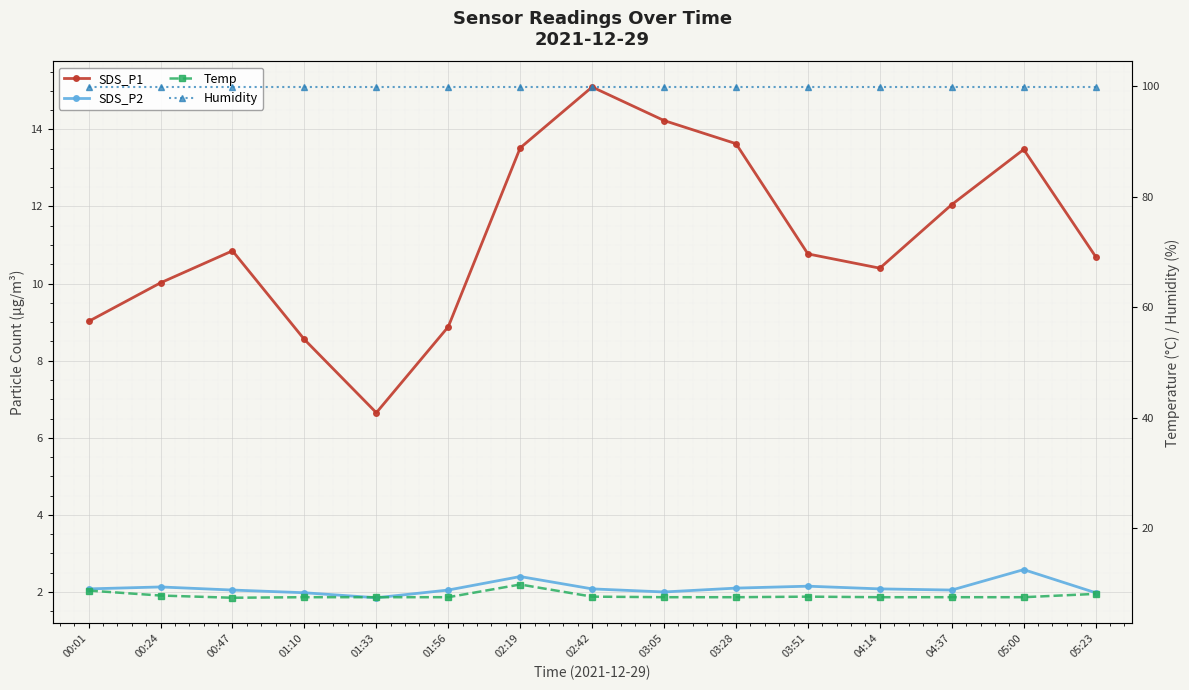

What position from the right is 01:10?

12